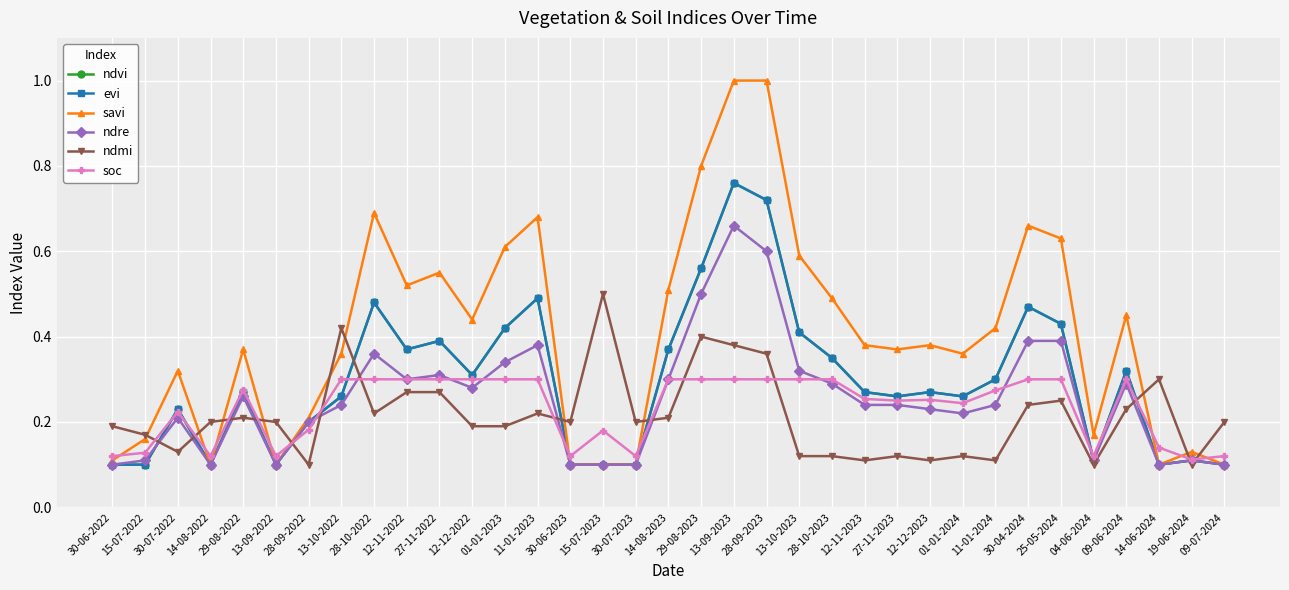

Does the chart have visible grid lines?

Yes